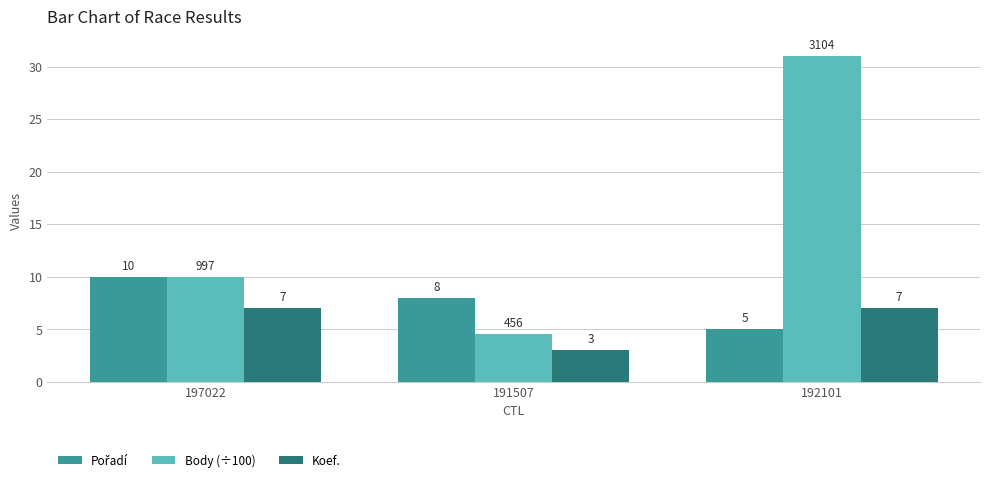

List the labels in order of Body (÷100) value, smallest first.

191507, 197022, 192101